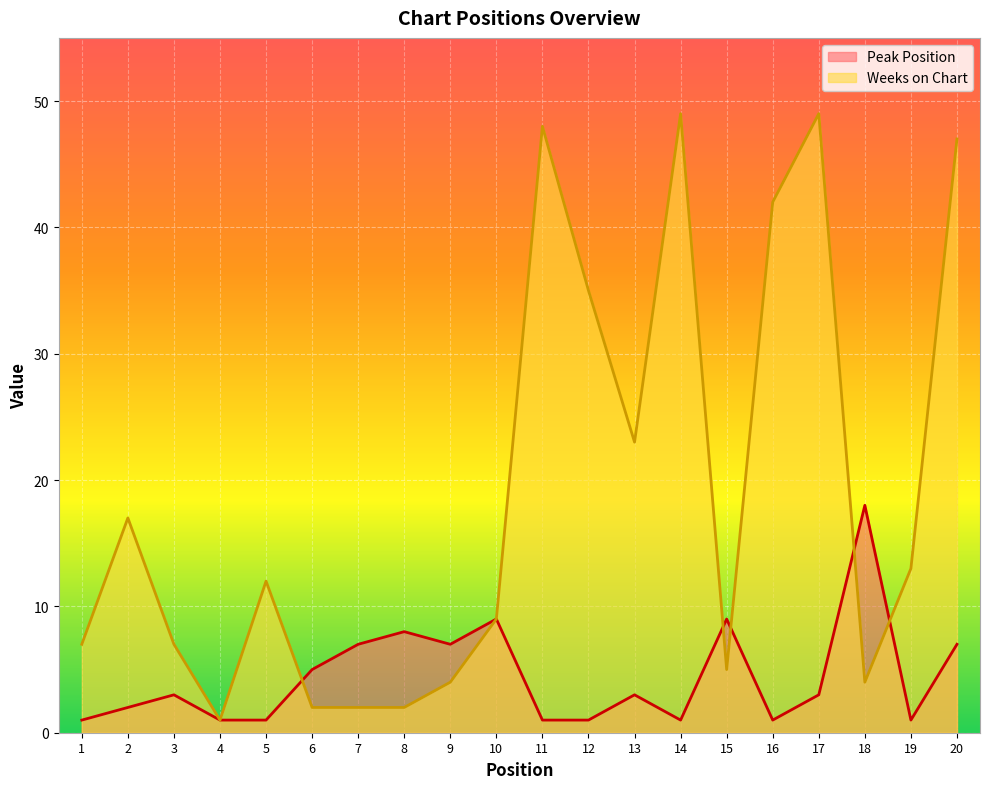

In Weeks on Chart, how many points are higher than both neighbors (excluding endpoints)?

5